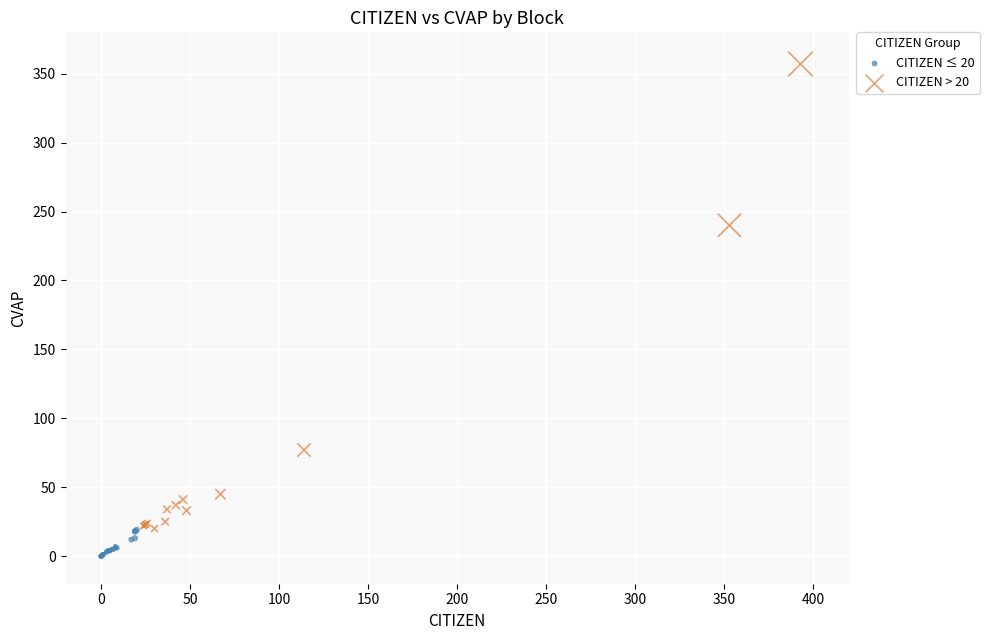

Which series has the widest spread of Y values?

CITIZEN > 20